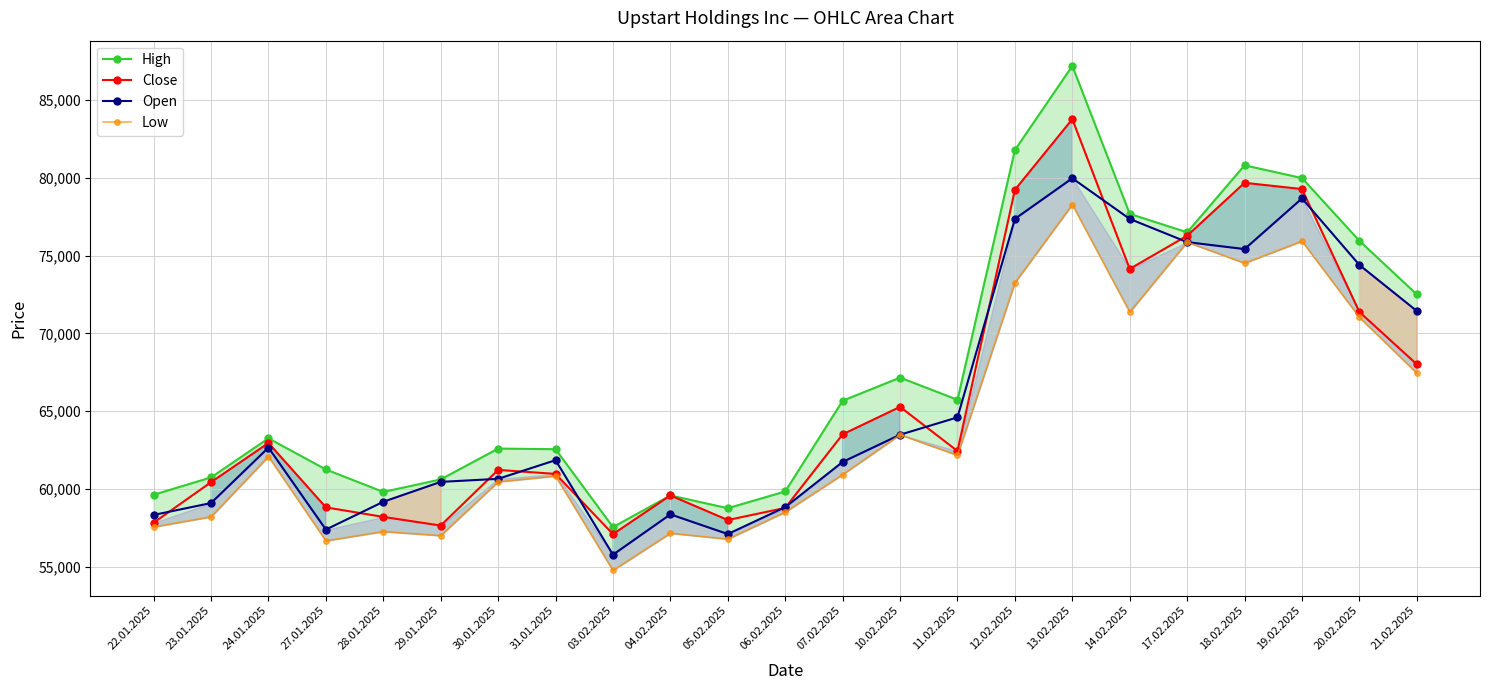

At which category does Low reach its first local peak?

24.01.2025